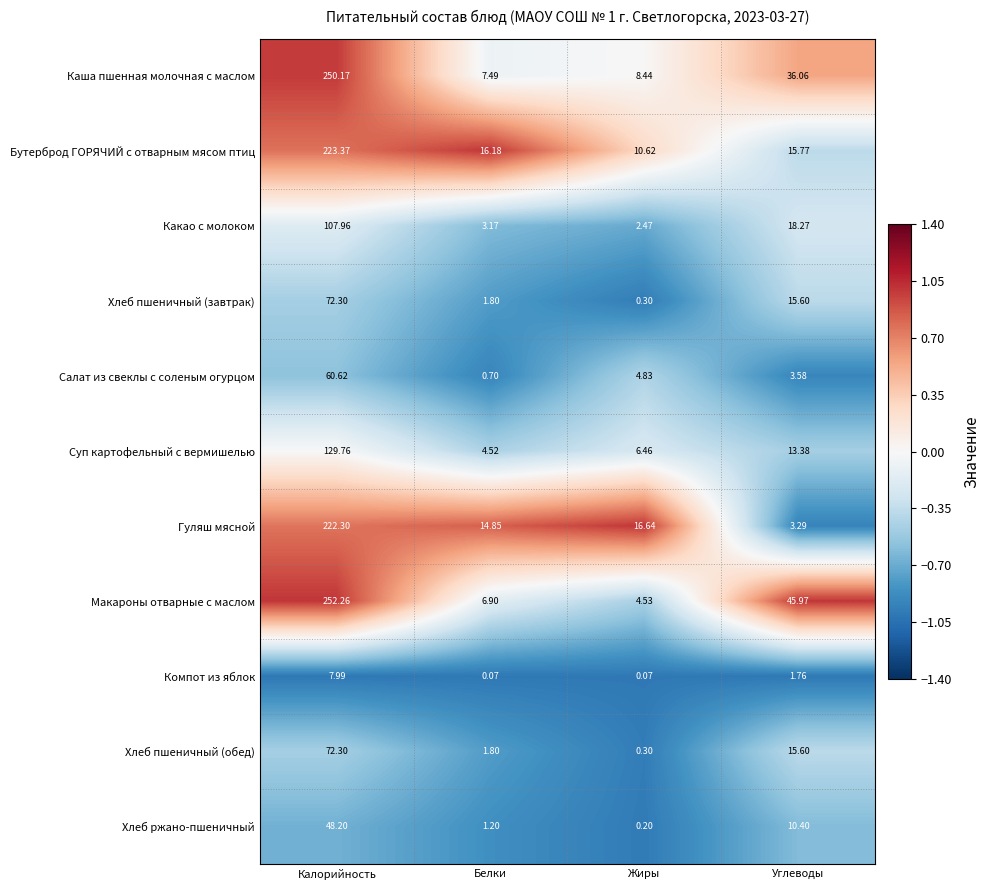

Which series has the widest spread of values?

Макароны отварные с маслом